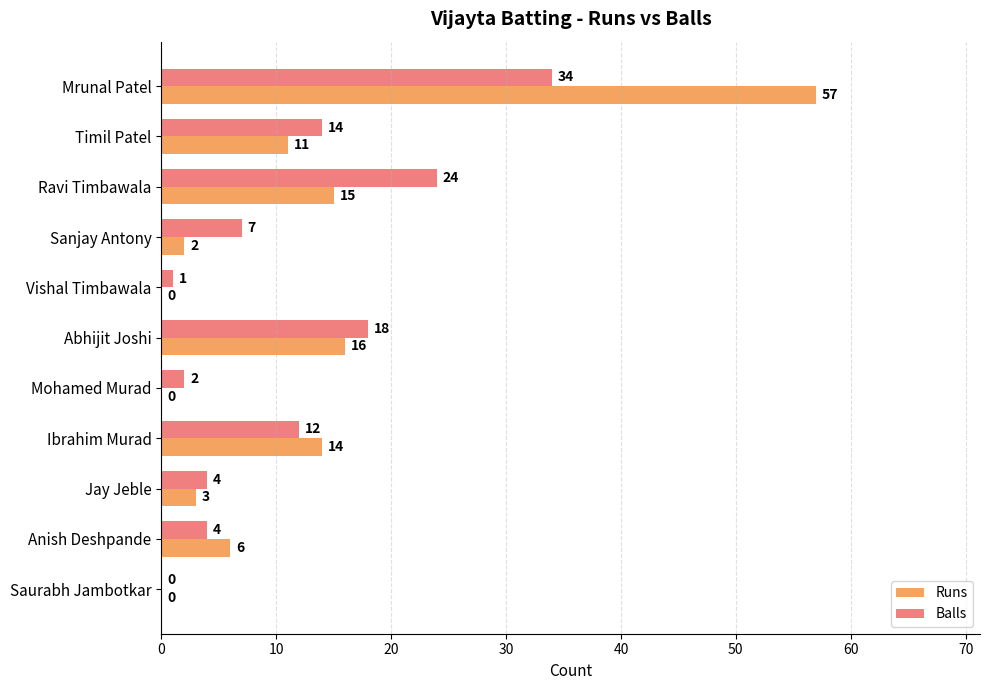

How many series are shown in this chart?

2